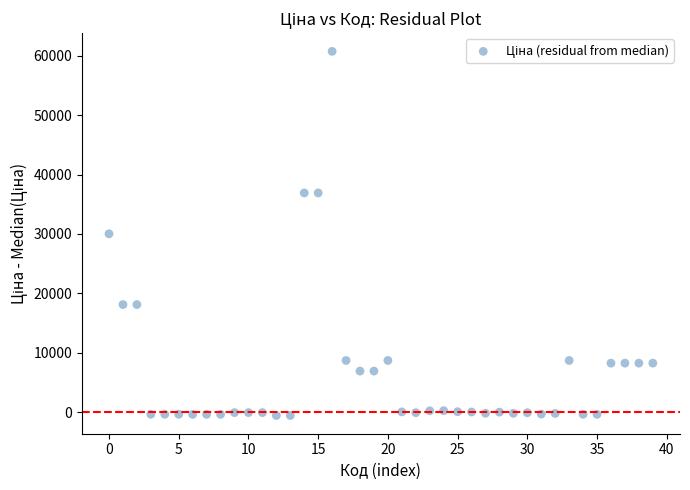

What is the range of Y values (max minus min)?

61320.2